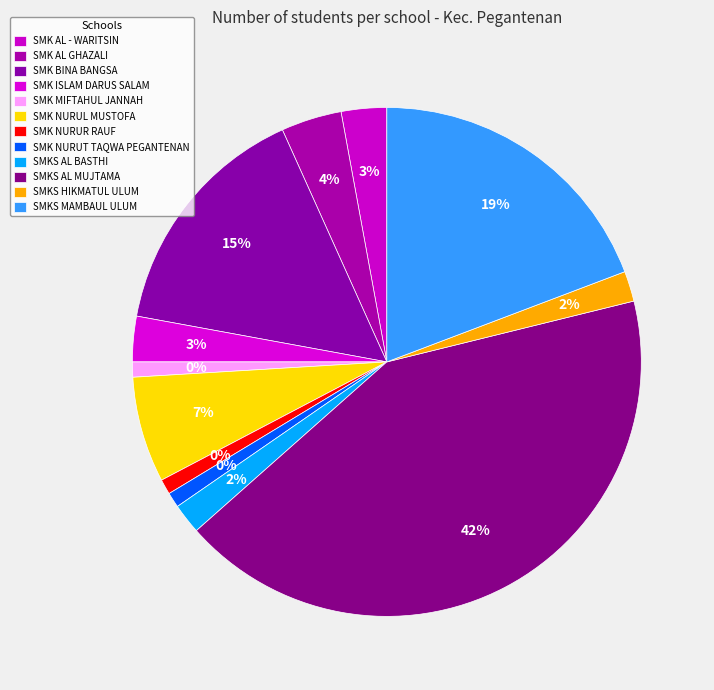

Is the sum of SMK MIFTAHUL JANNAH and SMKS MAMBAUL ULUM greater than half?

No